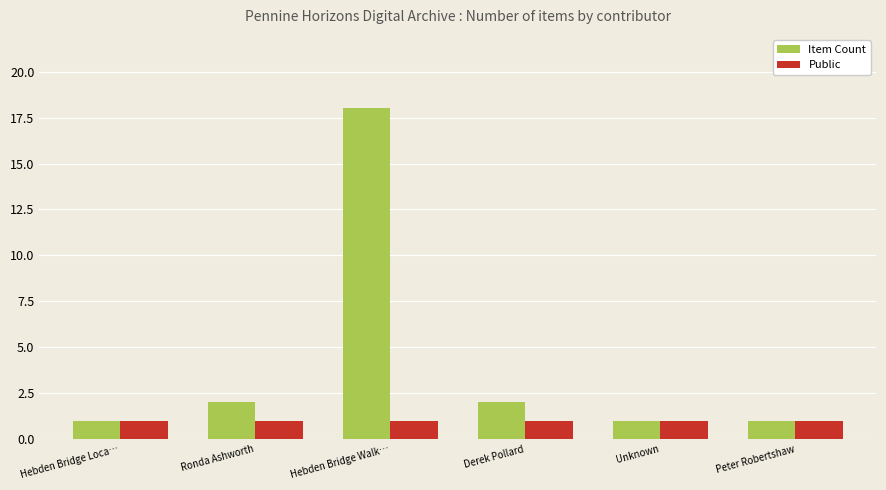

Reading right to left, extract all data points from this chart.

Item Count: Peter Robertshaw=1	Unknown=1	Derek Pollard=2	Hebden Bridge Walk…=18	Ronda Ashworth=2	Hebden Bridge Loca…=1
Public: Peter Robertshaw=1	Unknown=1	Derek Pollard=1	Hebden Bridge Walk…=1	Ronda Ashworth=1	Hebden Bridge Loca…=1